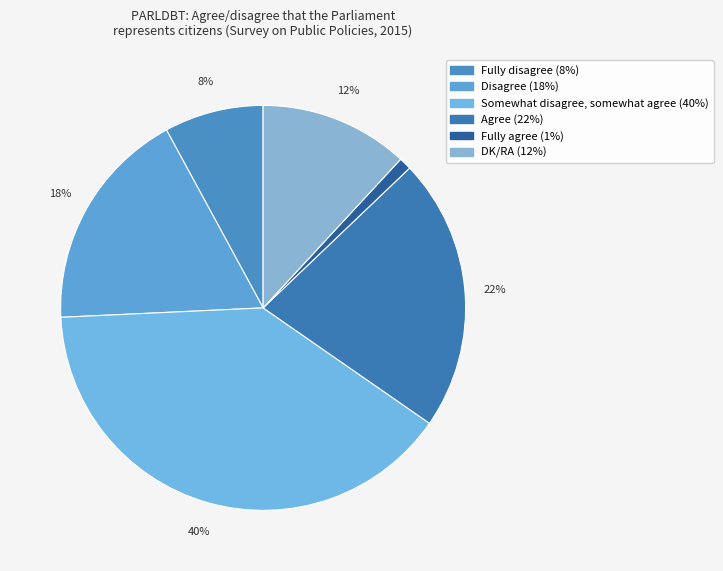

To the nearest percent, what portion does DK/RA represent?

12%